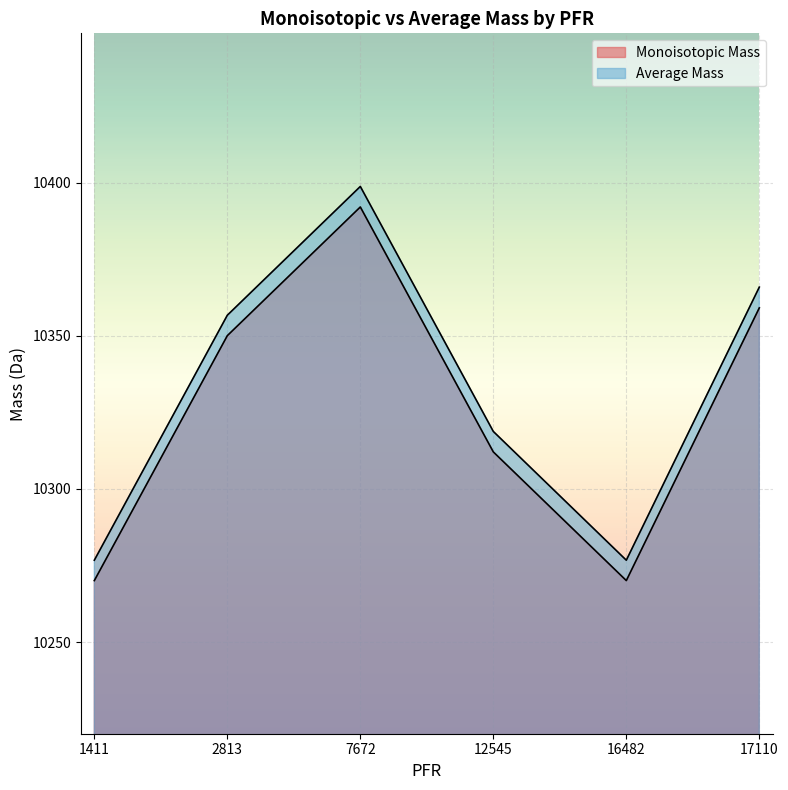

Which category has the highest value across all series?

7672